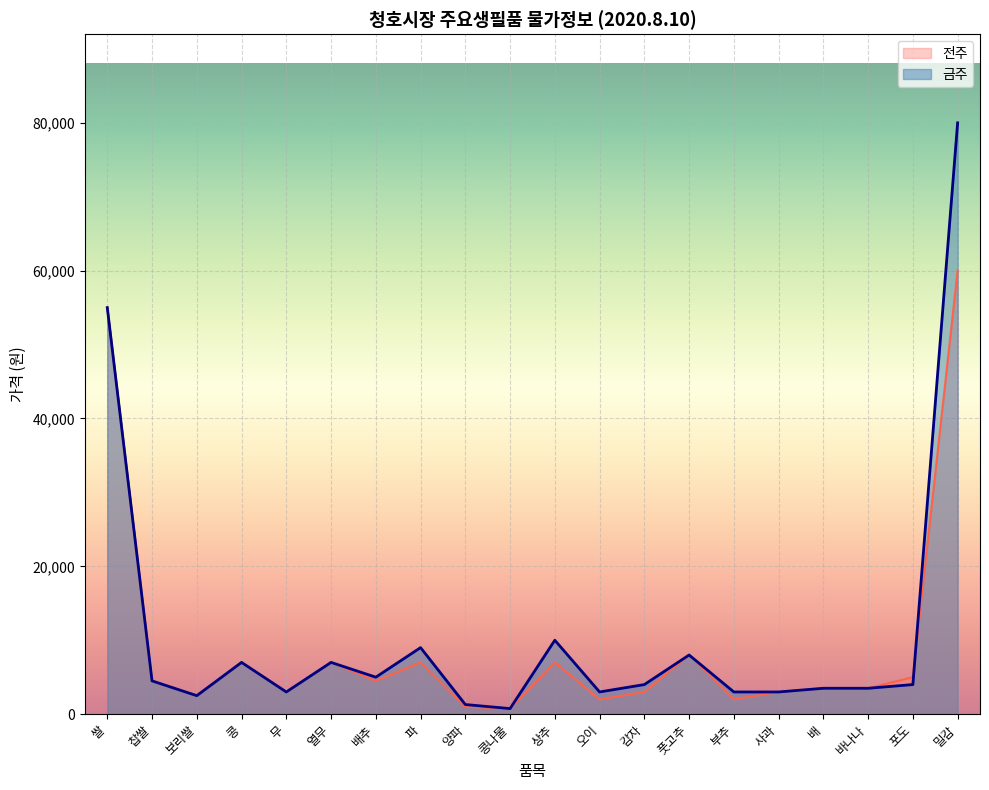

At which label does 전주 reach its minimum?

콩나물